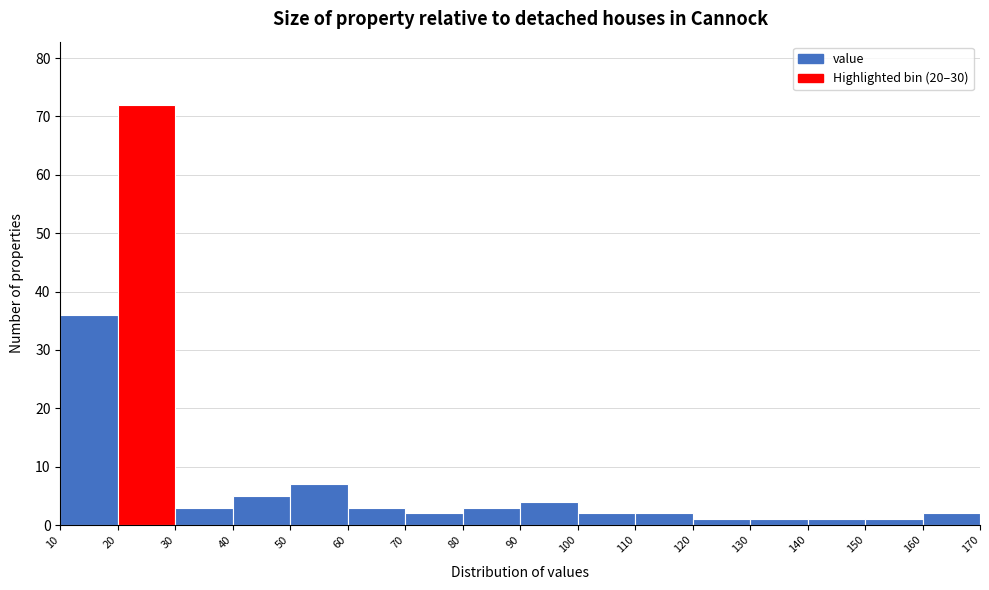

Reading left to right, list every bar in this chart as the range it spans on the x-axis followed by its height. The values are not printed on the chart, so give them approximately, as read against the axis.

10 to 20: 36
20 to 30: 72
30 to 40: 3
40 to 50: 5
50 to 60: 7
60 to 70: 3
70 to 80: 2
80 to 90: 3
90 to 100: 4
100 to 110: 2
110 to 120: 2
120 to 130: 1
130 to 140: 1
140 to 150: 1
150 to 160: 1
160 to 170: 2